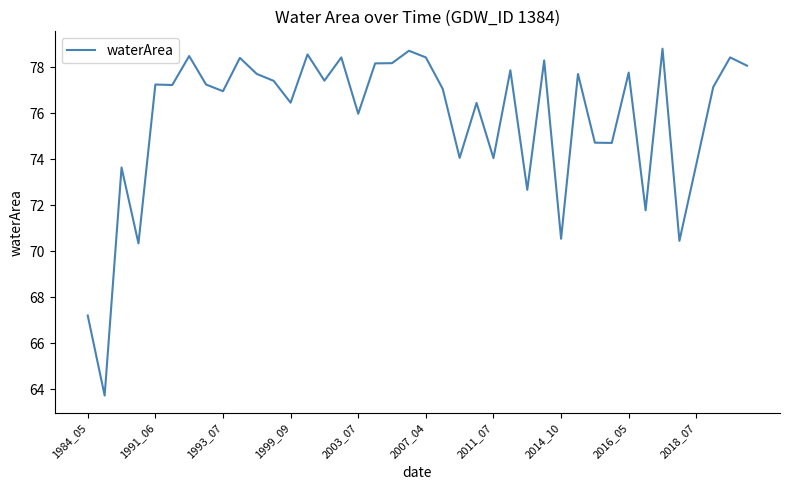

What is the maximum value shown in the chart?

78.8